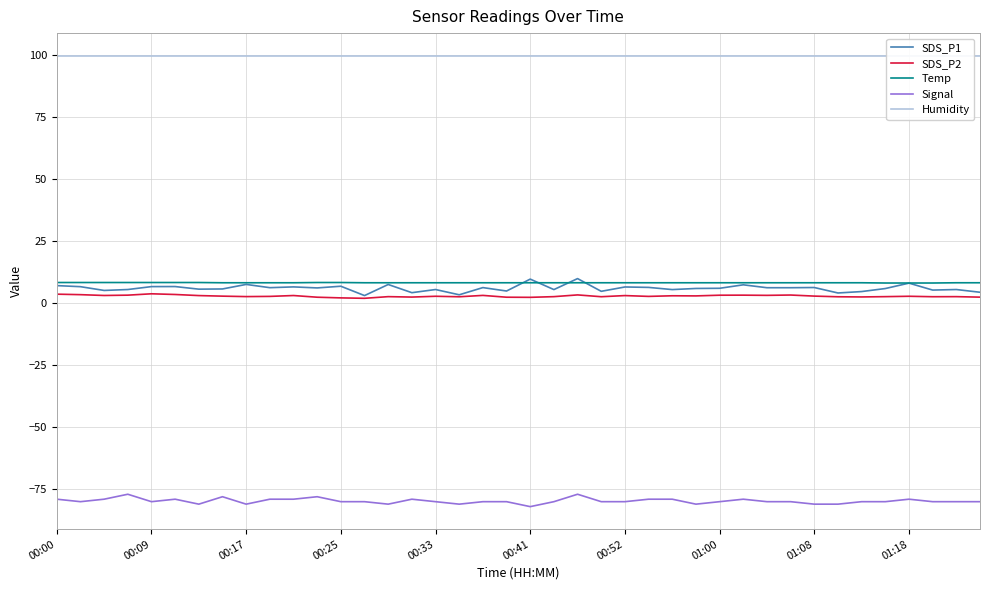

How many intersections are there between Temp and SDS_P1?

4